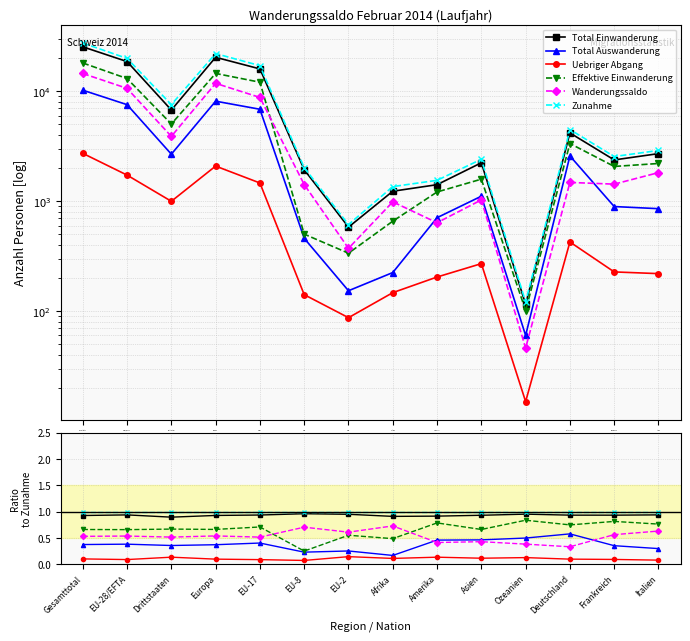

The Effektive Einwanderung series shows 1.2 at Amerika. True or false?

False